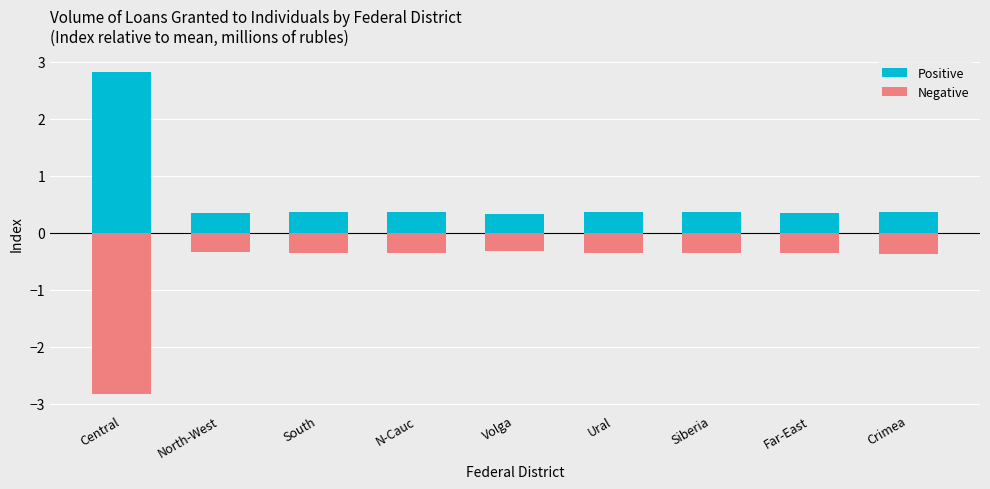

At which label is the value closest to 0?

Volga